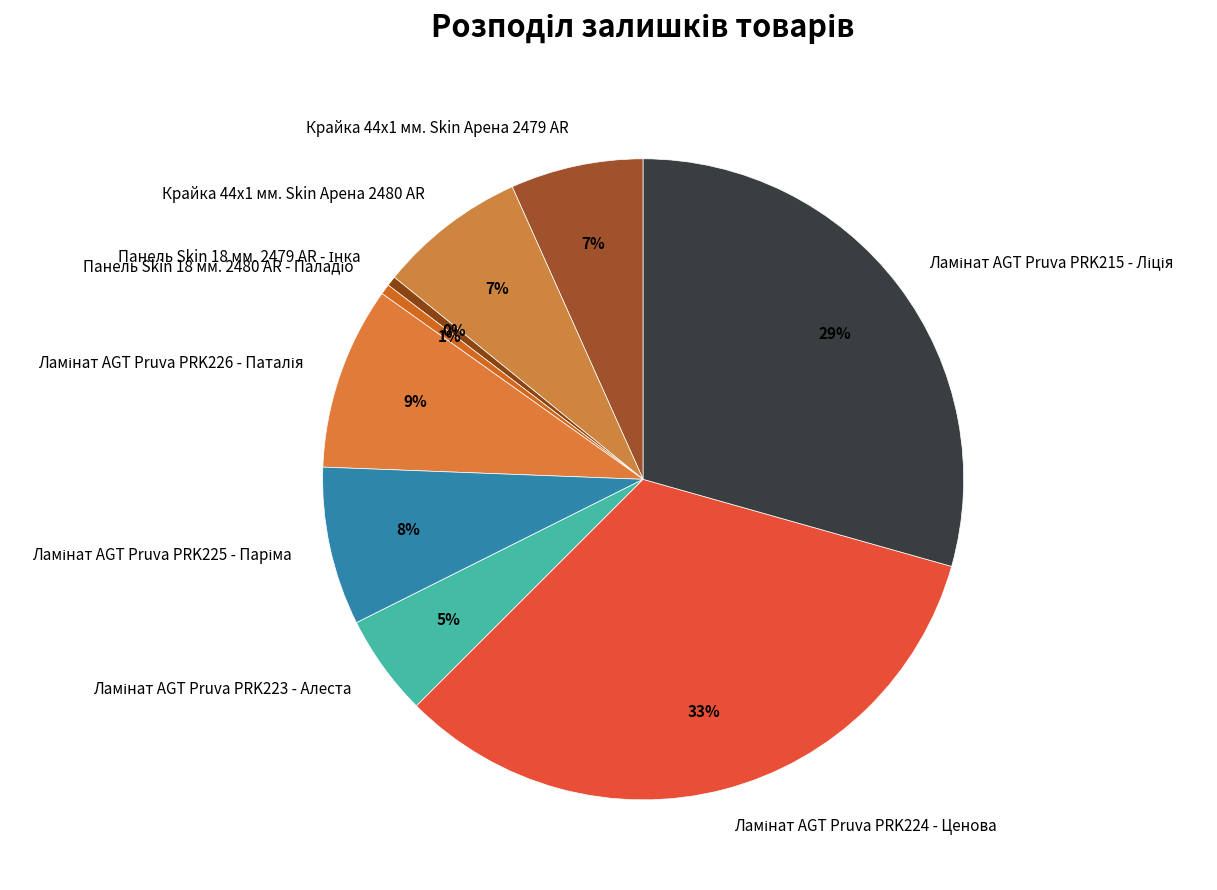

To the nearest percent, what is the difference between the largest and smallest slice percentages?

33%